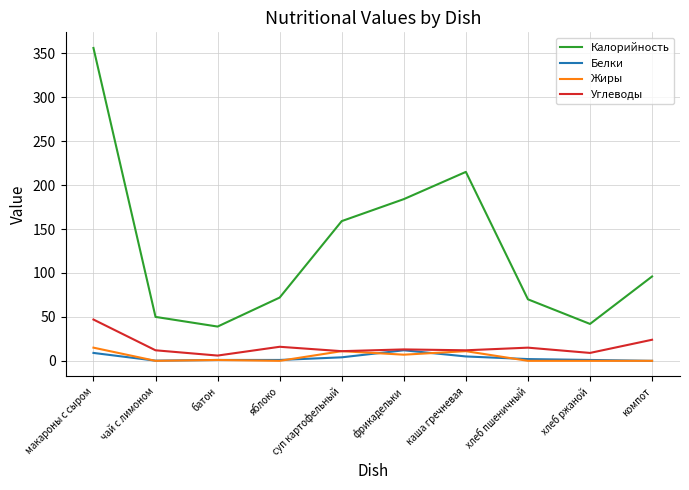

What is the maximum value for Жиры?

15.0